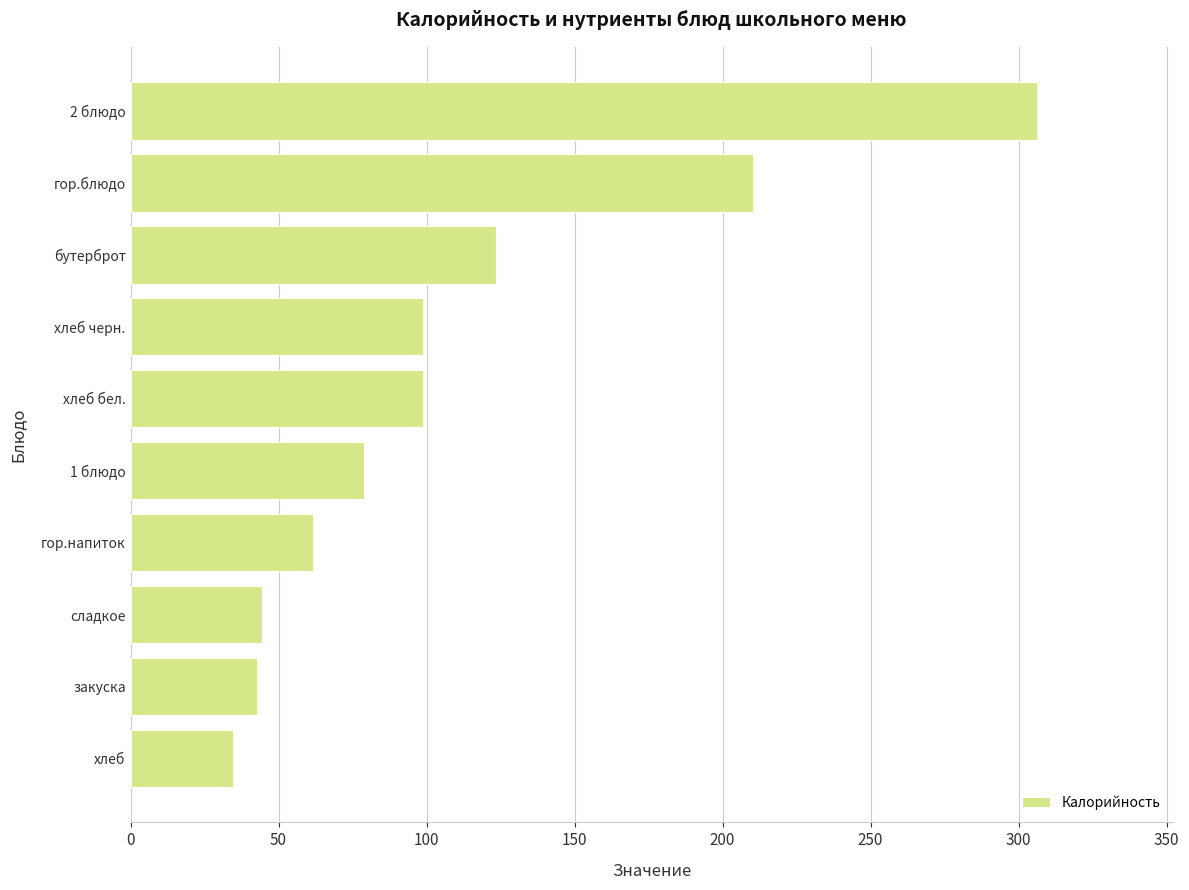

What value does the data have at хлеб черн.?

98.6